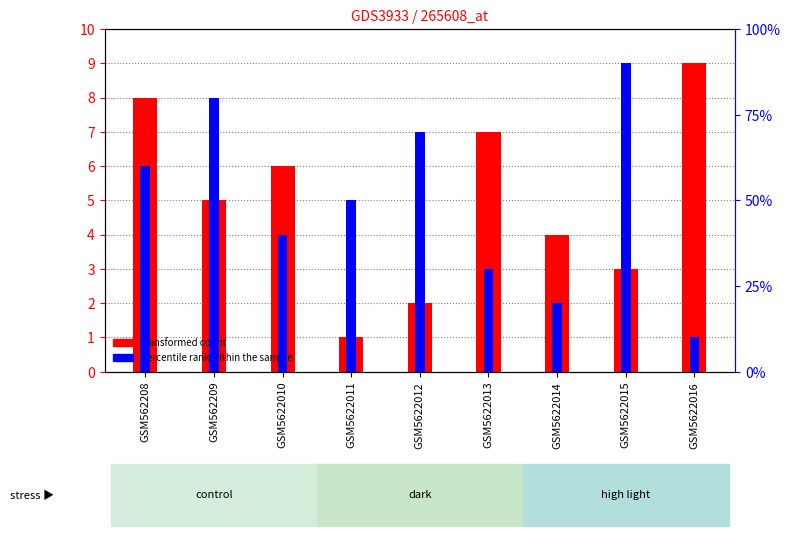

The value of percentile rank within the sample at GSM5622013 is 5. True or false?

False